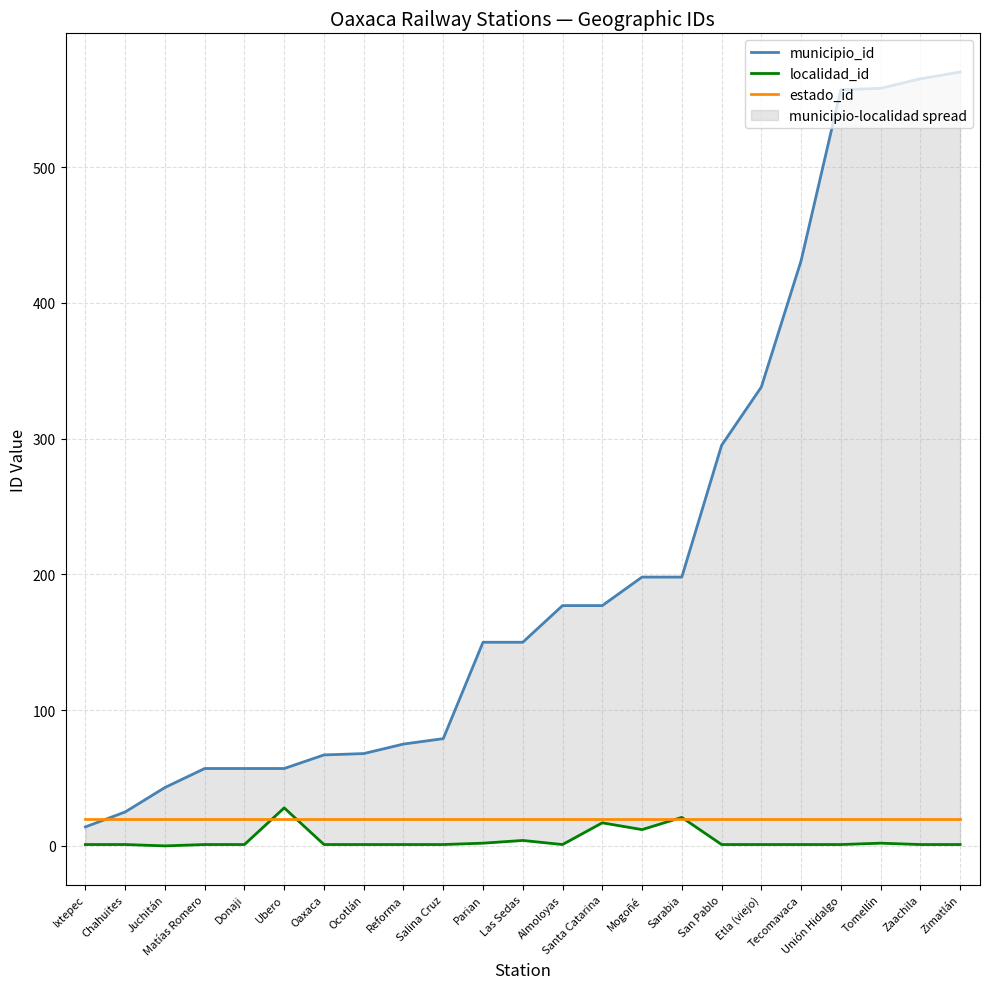

Rank the categories by estado_id value from highest to lowest.

Ixtepec, Chahuites, Juchitán, Matías Romero, Donaji, Ubero, Oaxaca, Ocotlán, Reforma, Salina Cruz, Parian, Las Sedas, Almoloyas, Santa Catarina, Mogoñé, Sarabia, San Pablo, Etla (viejo), Tecomavaca, Unión Hidalgo, Tomellín, Zaachila, Zimatlán